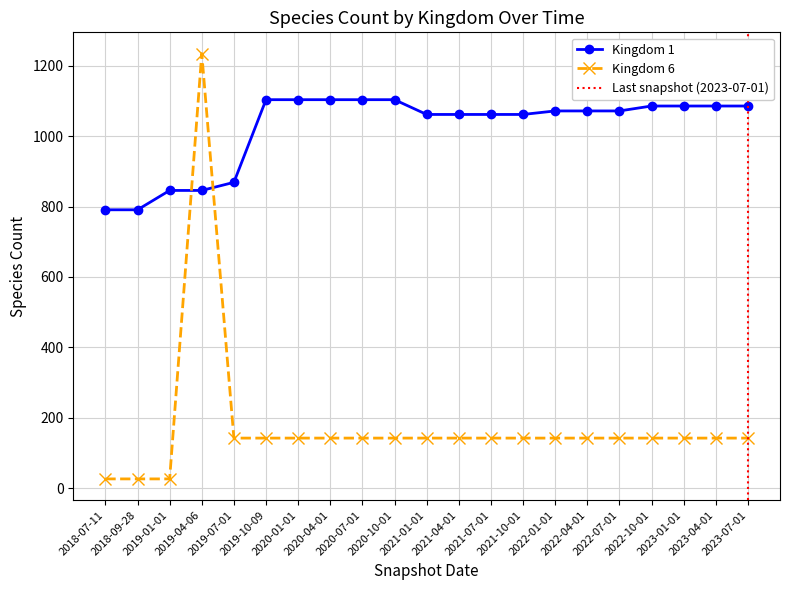

What is the label of the 10th point from the left?

2020-10-01